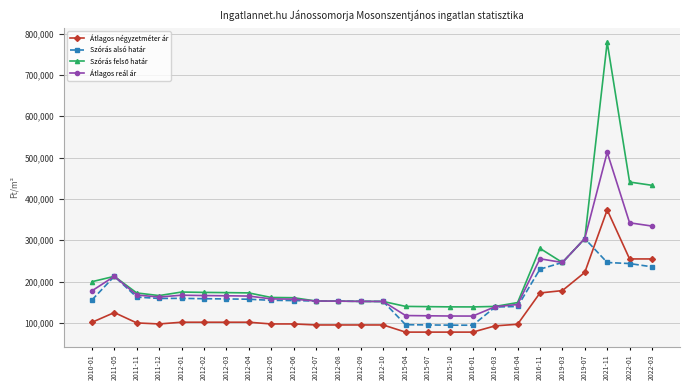

How many data points in Átlagos reál ár are less than 164926?

13